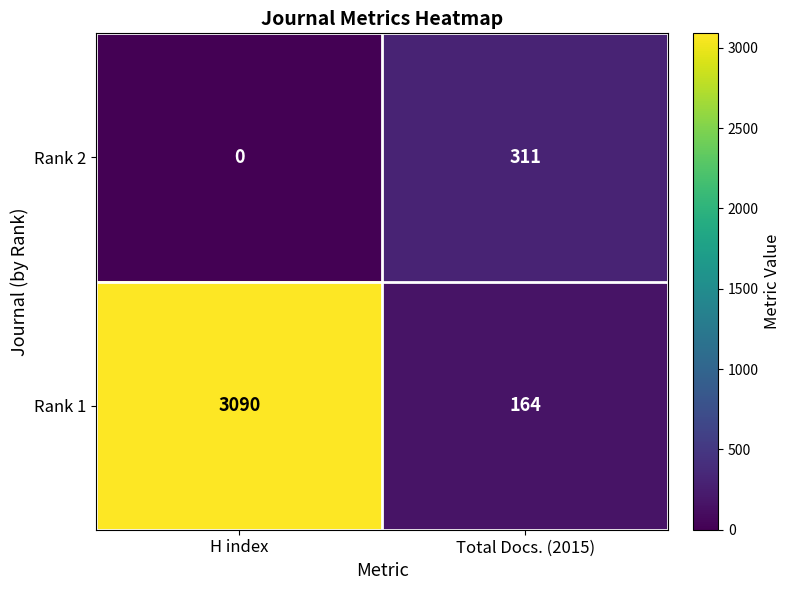

The Rank 1 series shows 5365 at H index. True or false?

False